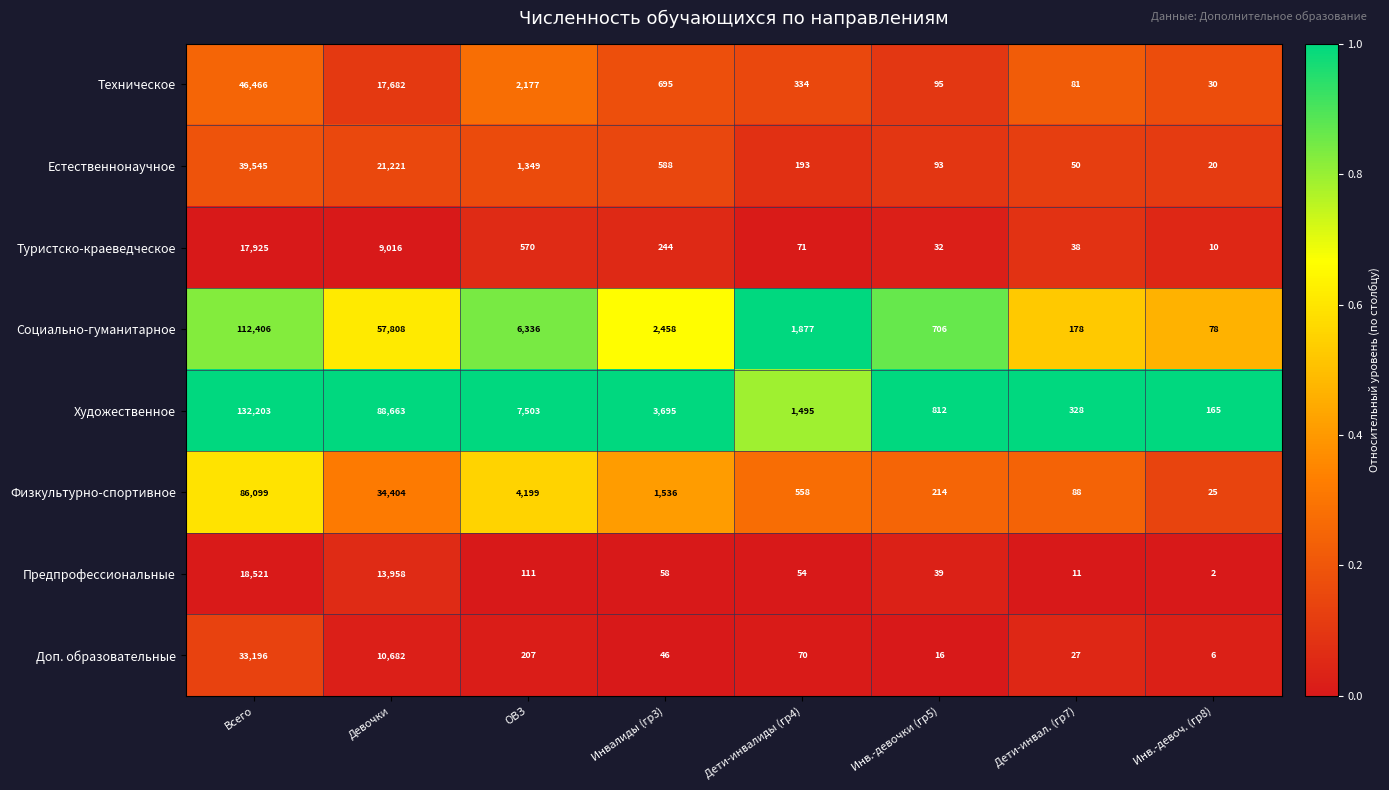

Is the value of Доп. образовательные at Всего greater than the value of Естественнонаучное at Инв.-девоч. (гр8)?

Yes